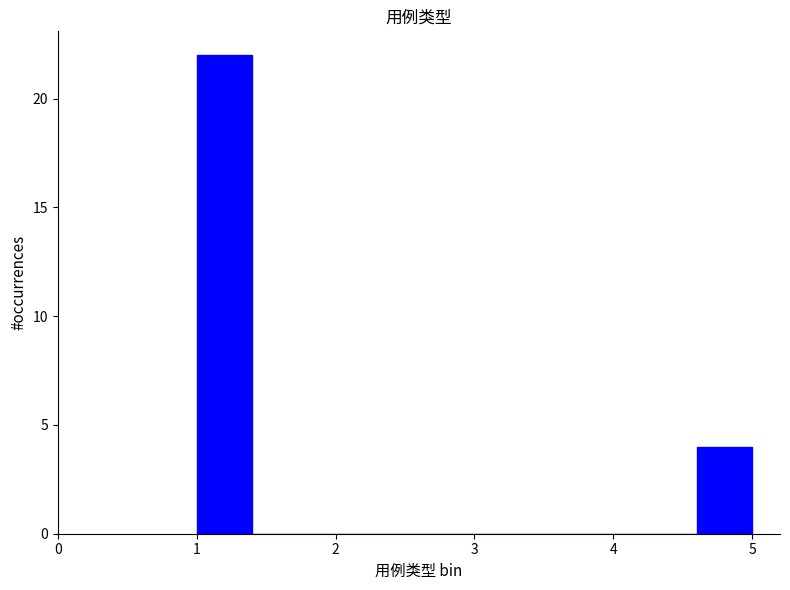

Reading left to right, transcribe this chart: for each bar, give the range it covers on the x-axis and its height. The values are not printed on the chart, so give them approximately, as read against the axis.

1.0 to 1.4: 22
1.4 to 1.8: 0
1.8 to 2.2: 0
2.2 to 2.6: 0
2.6 to 3.0: 0
3.0 to 3.4: 0
3.4 to 3.8: 0
3.8 to 4.2: 0
4.2 to 4.6: 0
4.6 to 5.0: 4